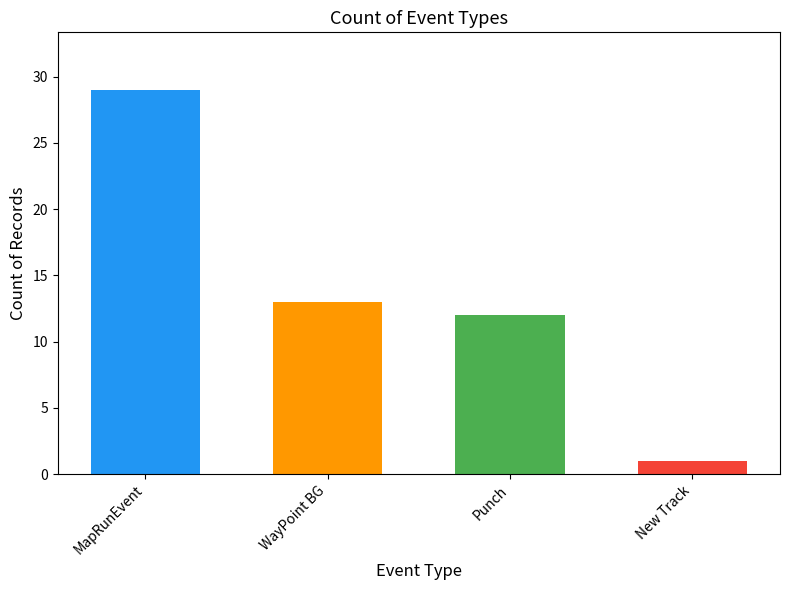

Rank the categories by value from lowest to highest.

New Track, Punch, WayPoint BG, MapRunEvent